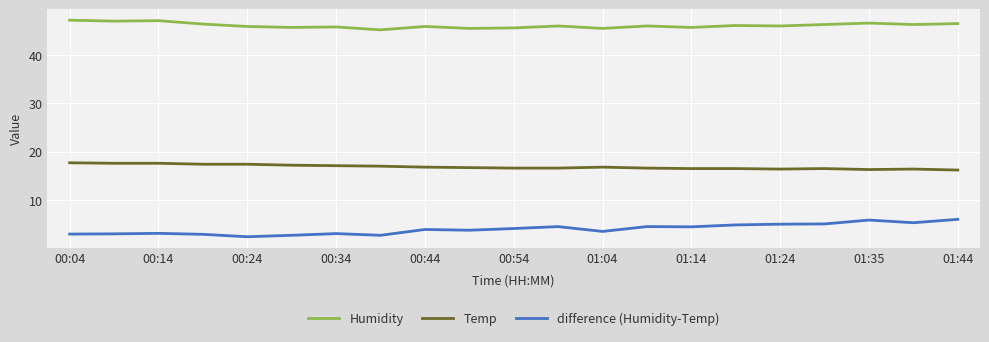

What is the minimum value shown in the chart?

2.4